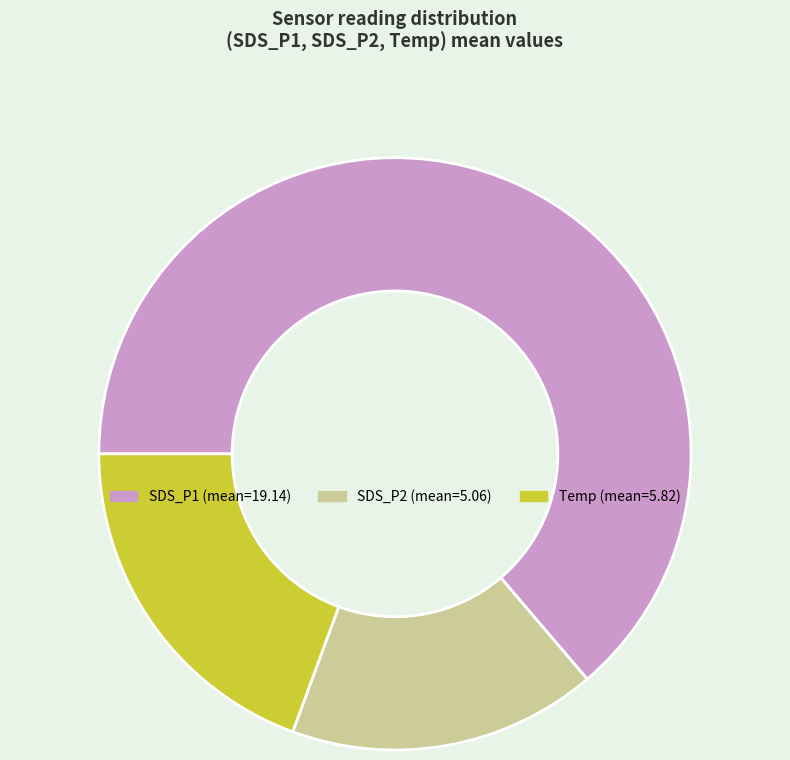

Is there a majority slice in this chart?

Yes